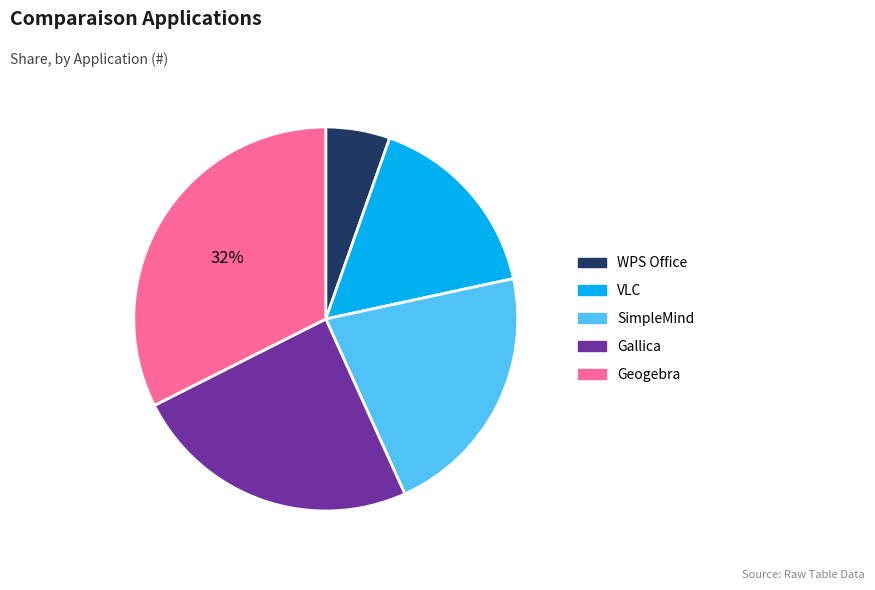

Approximately how many times larger is the value at SimpleMind compared to Geogebra?

0.7